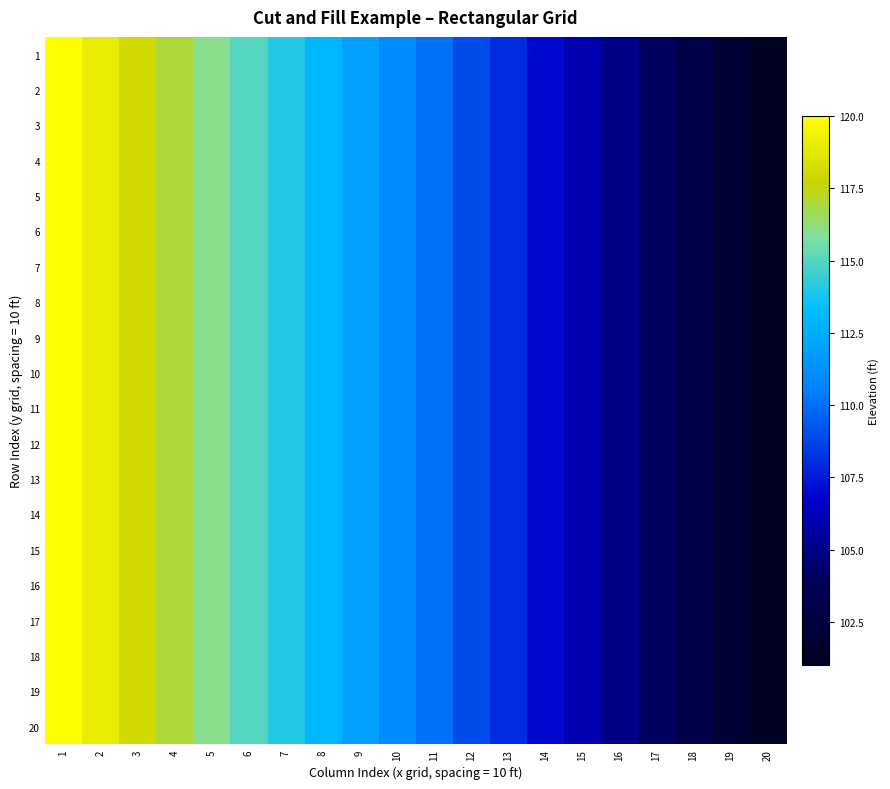

Which has a higher value, 7 or 14?

7